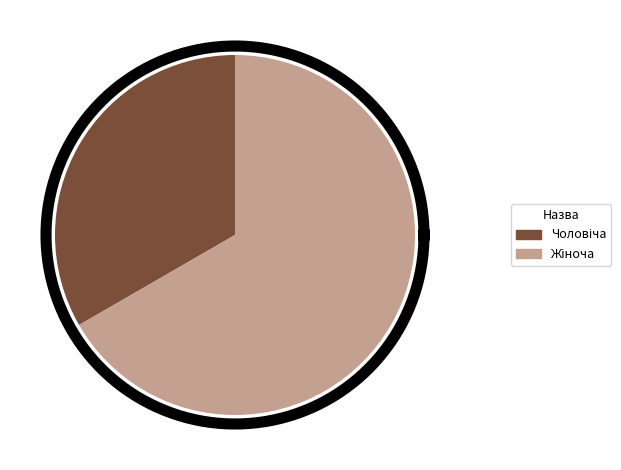

Is there any slice that represents more than half of the pie?

Yes